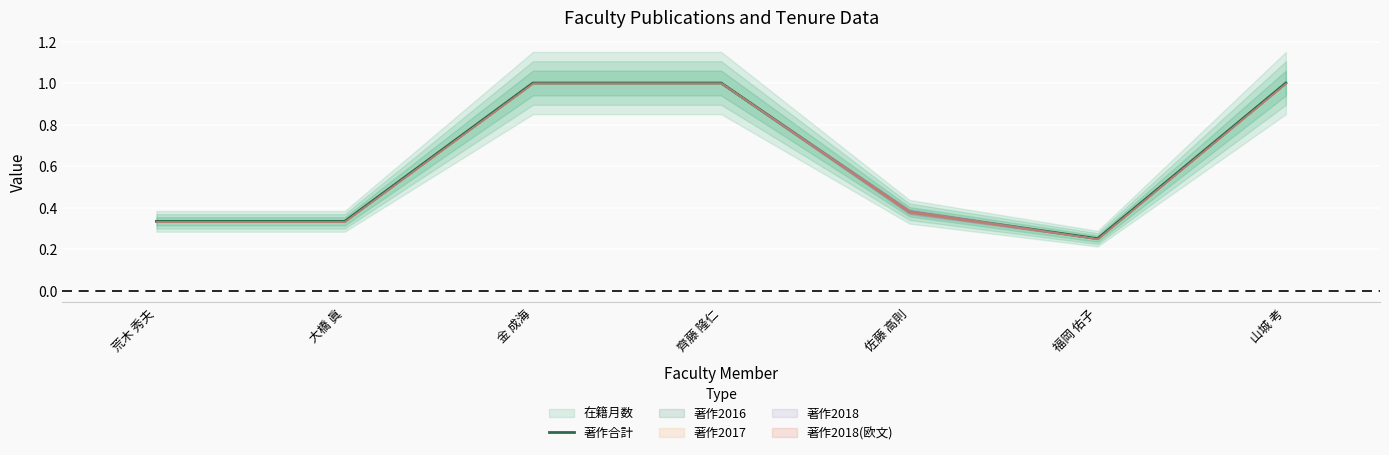

What is the sum of the values at 金 成海 and 齊藤 隆仁?

2.0